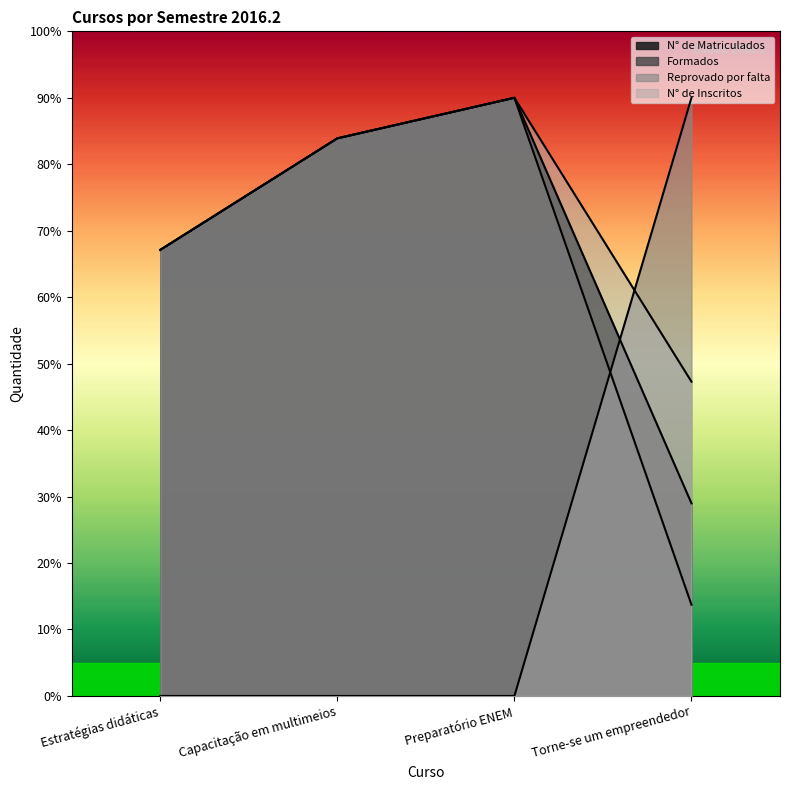

What are all the series names shown in the legend?

N° de Matriculados, Formados, Reprovado por falta, N° de Inscritos